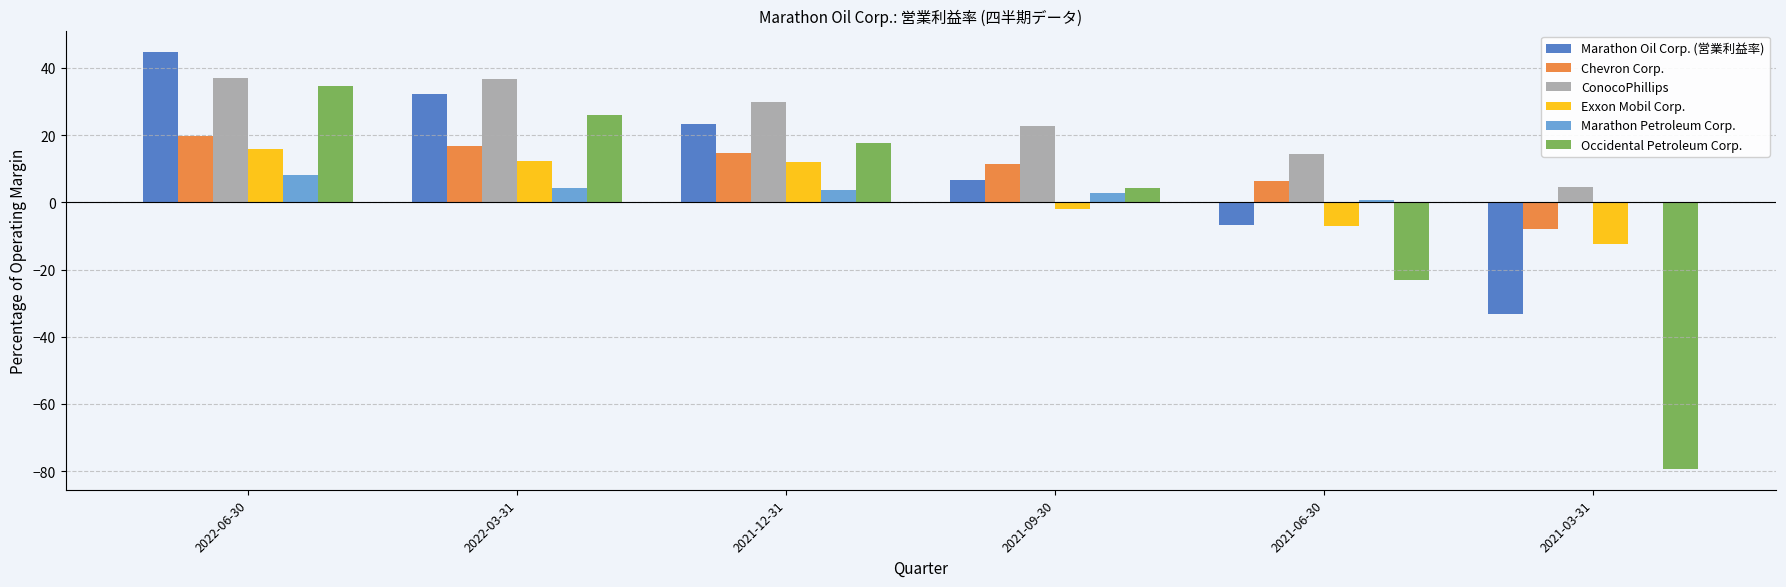

Which series changed the most between 2021-12-31 and 2021-09-30?

Marathon Oil Corp. (営業利益率)